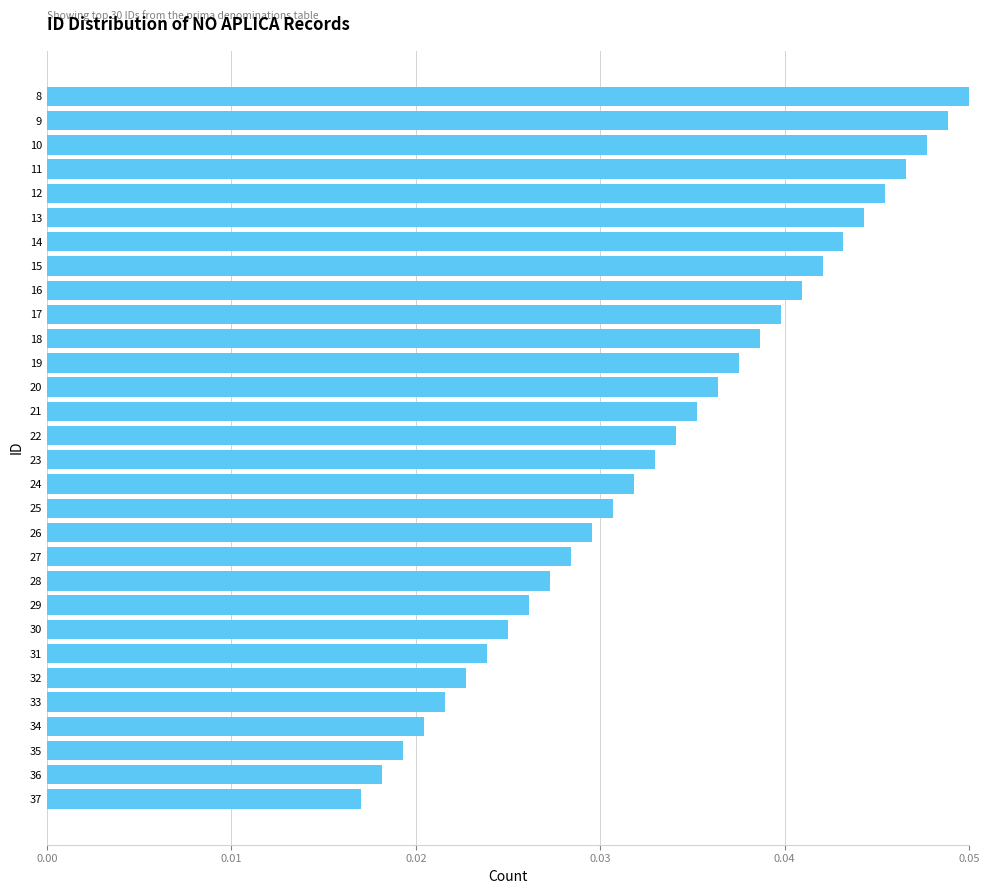

List the labels in order of value, largest first.

8, 9, 10, 11, 12, 13, 14, 15, 16, 17, 18, 19, 20, 21, 22, 23, 24, 25, 26, 27, 28, 29, 30, 31, 32, 33, 34, 35, 36, 37